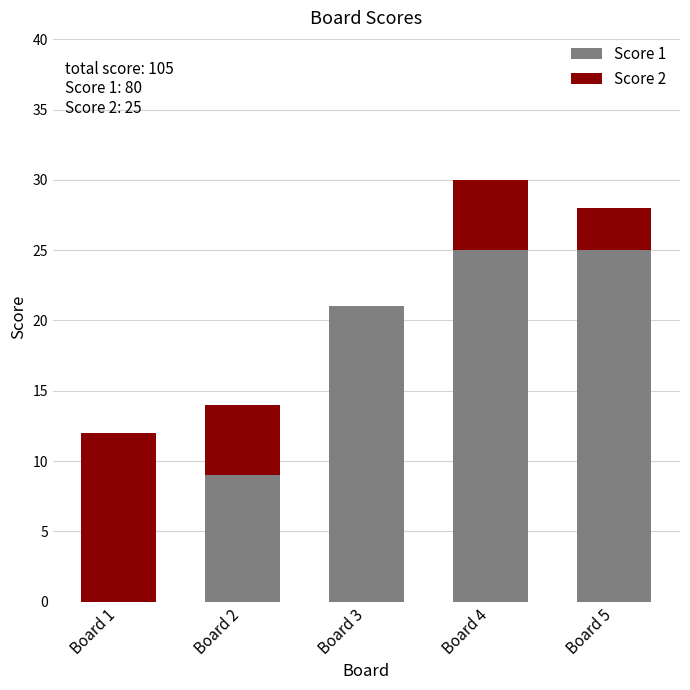

Reading left to right, what are the values for Score 1?

Board 1=0	Board 2=9	Board 3=21	Board 4=25	Board 5=25